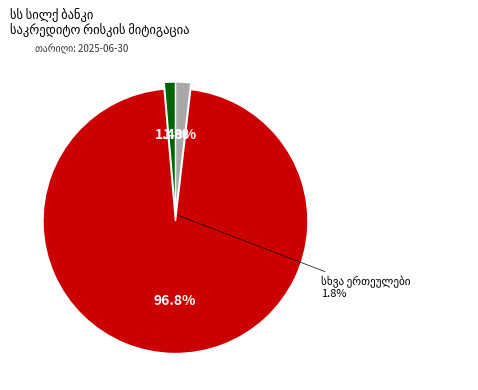

Does any single category account for the majority?

Yes